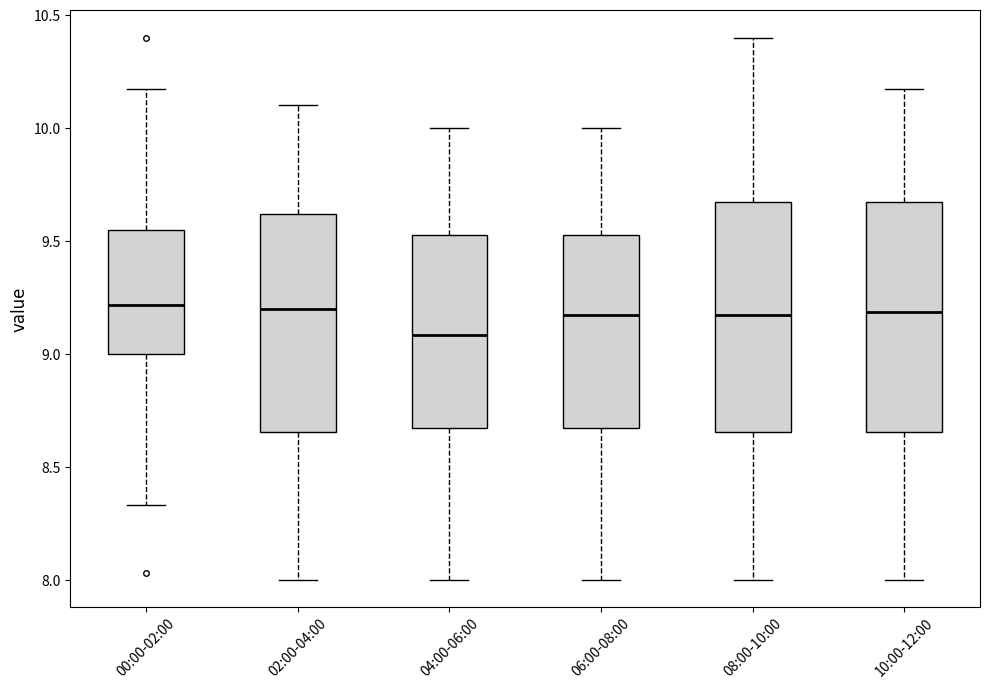

Reading left to right, transcribe this box plot: for each box, give where its median line is, the range the box spans, and where its two whiskers end, as read against the y-axis. The values are not printed on the chart, so give them approximately, as read against the axis.

00:00-02:00: median 9.20, box 9.00 to 9.55, whiskers 8.35 to 10.15
02:00-04:00: median 9.20, box 8.65 to 9.60, whiskers 8.00 to 10.10
04:00-06:00: median 9.10, box 8.65 to 9.55, whiskers 8.00 to 10.00
06:00-08:00: median 9.15, box 8.65 to 9.55, whiskers 8.00 to 10.00
08:00-10:00: median 9.15, box 8.65 to 9.65, whiskers 8.00 to 10.40
10:00-12:00: median 9.20, box 8.65 to 9.65, whiskers 8.00 to 10.15